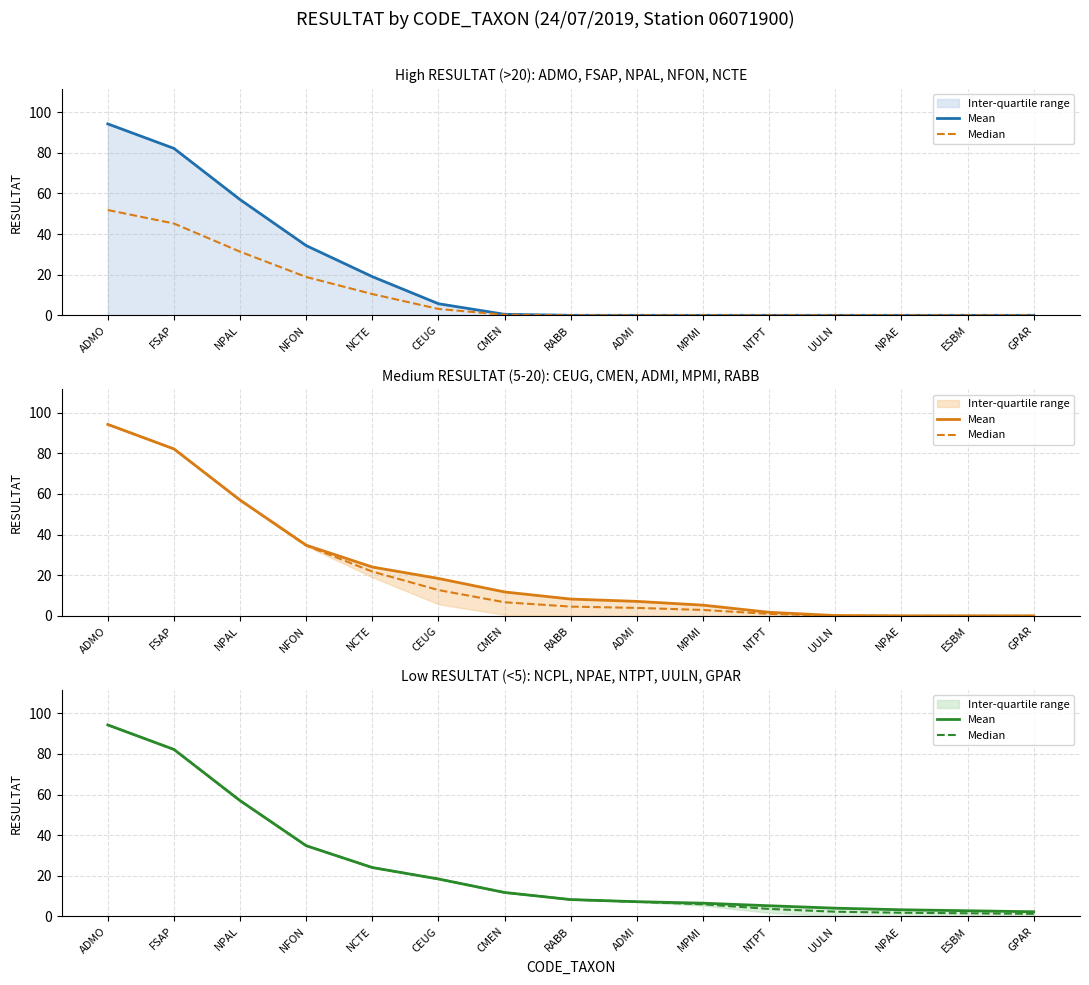

At which label does Mean reach its minimum?

GPAR